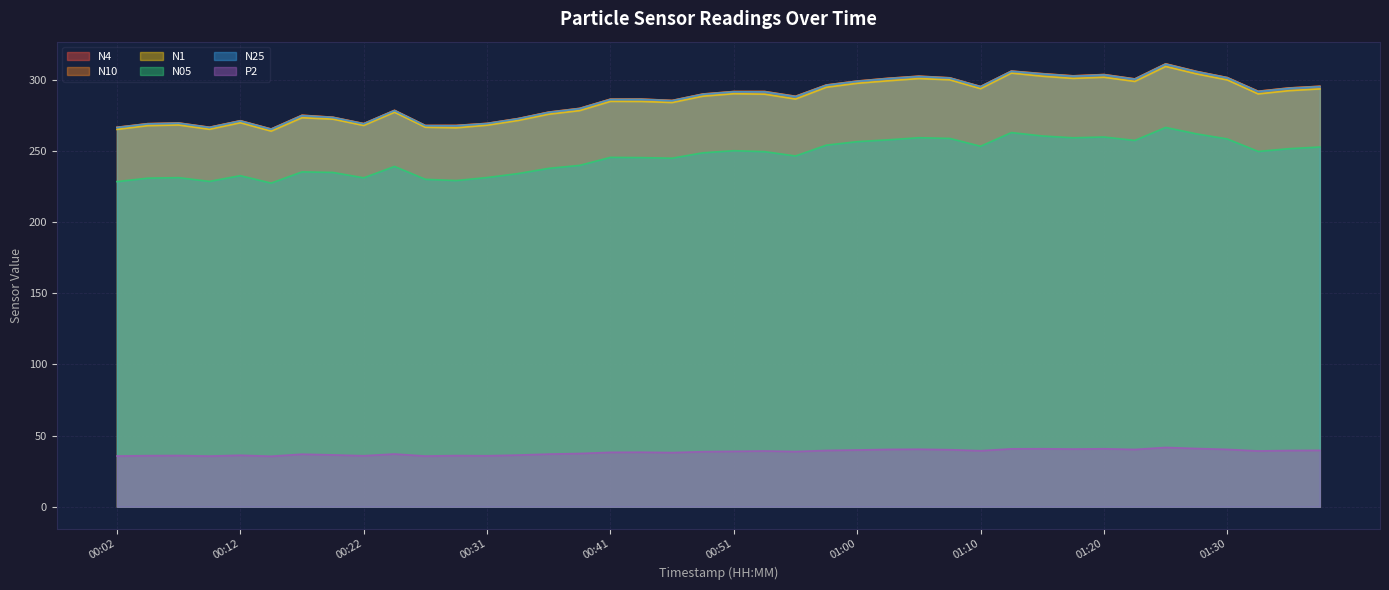

How many distinct data groups are displayed?

6